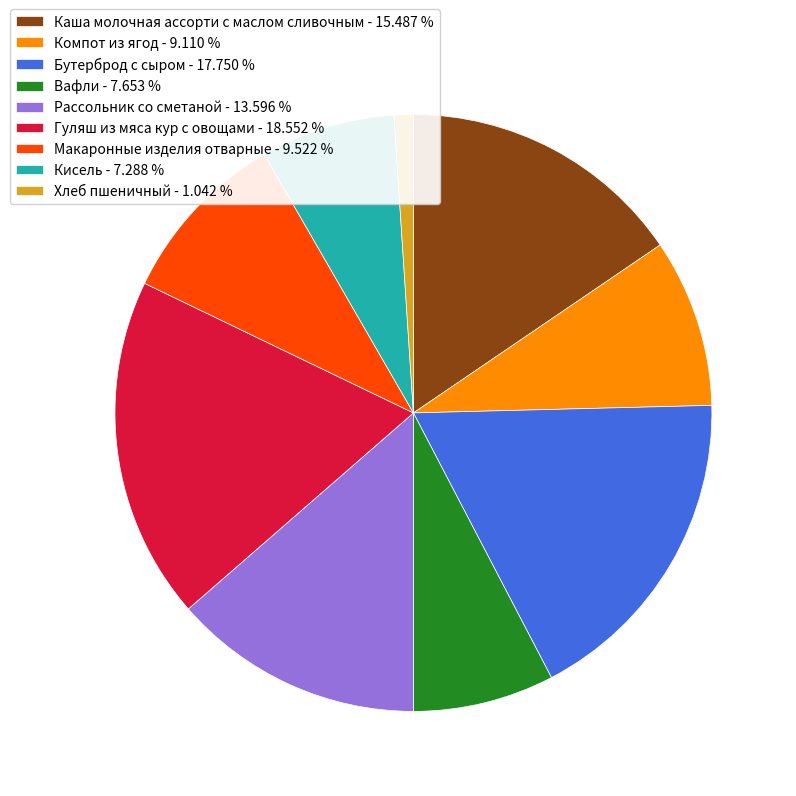

The Макаронные изделия отварные slice represents 10% of the pie. True or false?

True